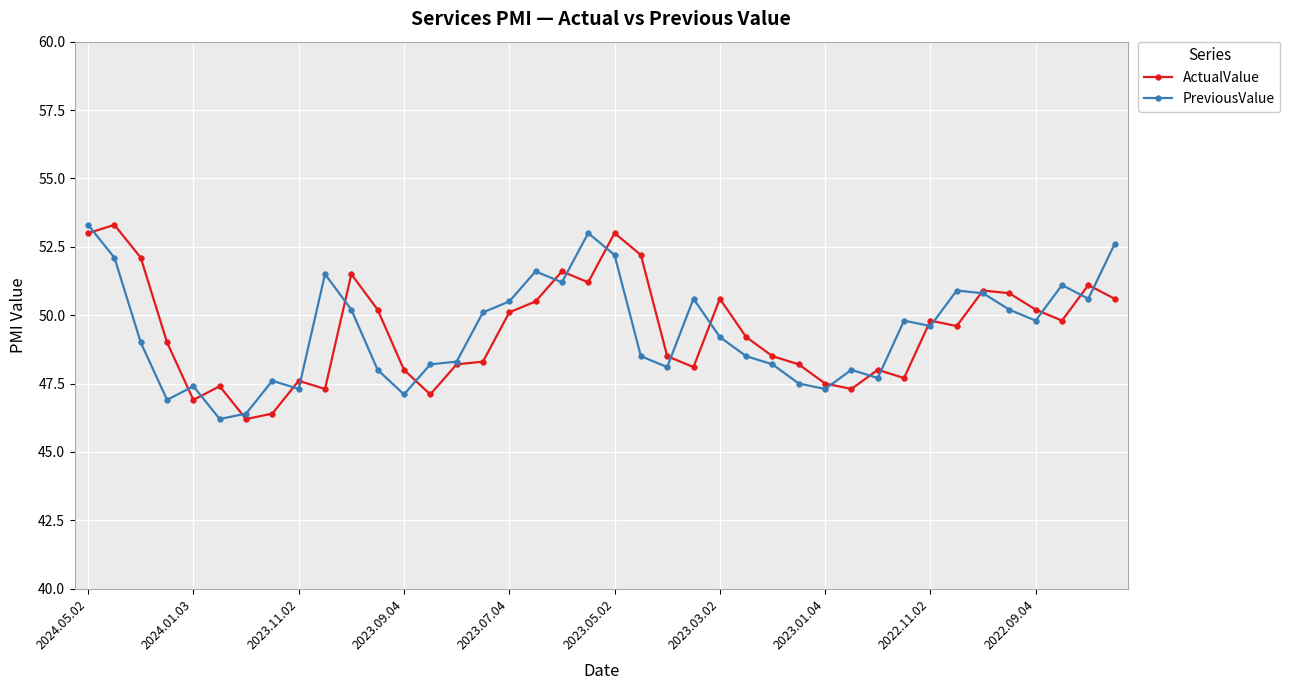

What is the minimum value shown in the chart?

46.2